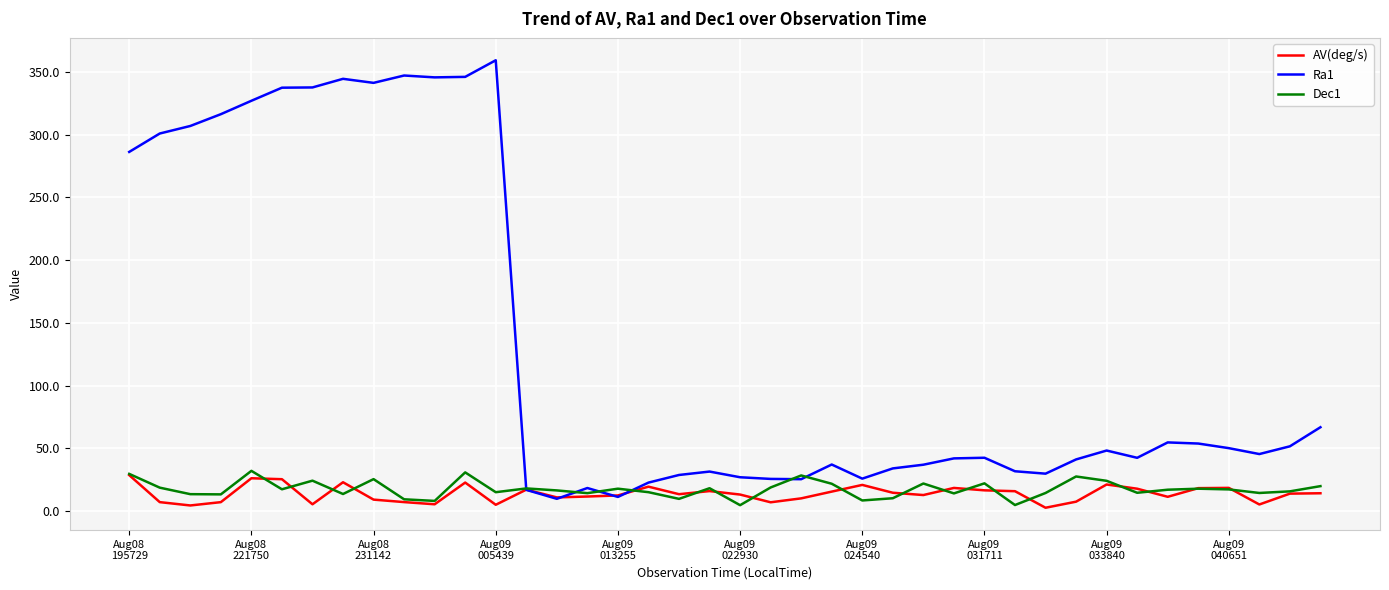

Which series has the largest total across all categories?

Ra1